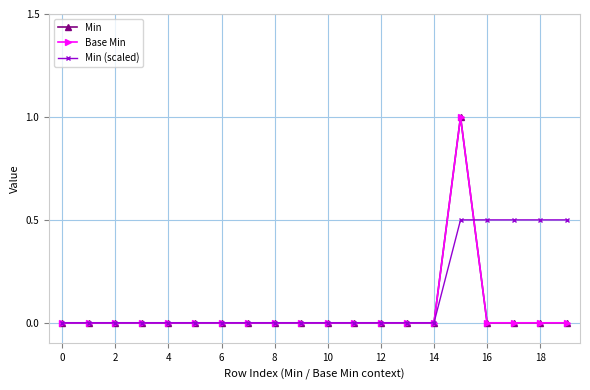

True or false: Min (scaled) and Min cross at least once.

True